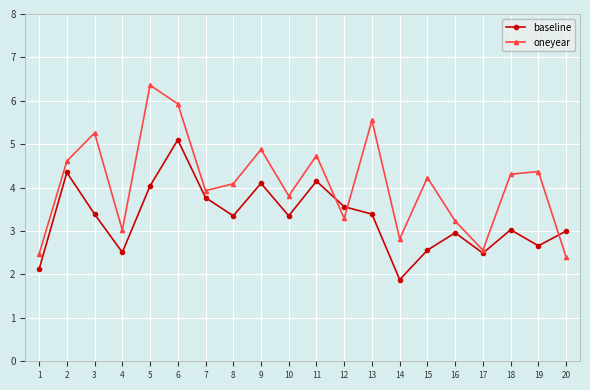

What is the value of the baseline point at the 10th from the left?

3.4